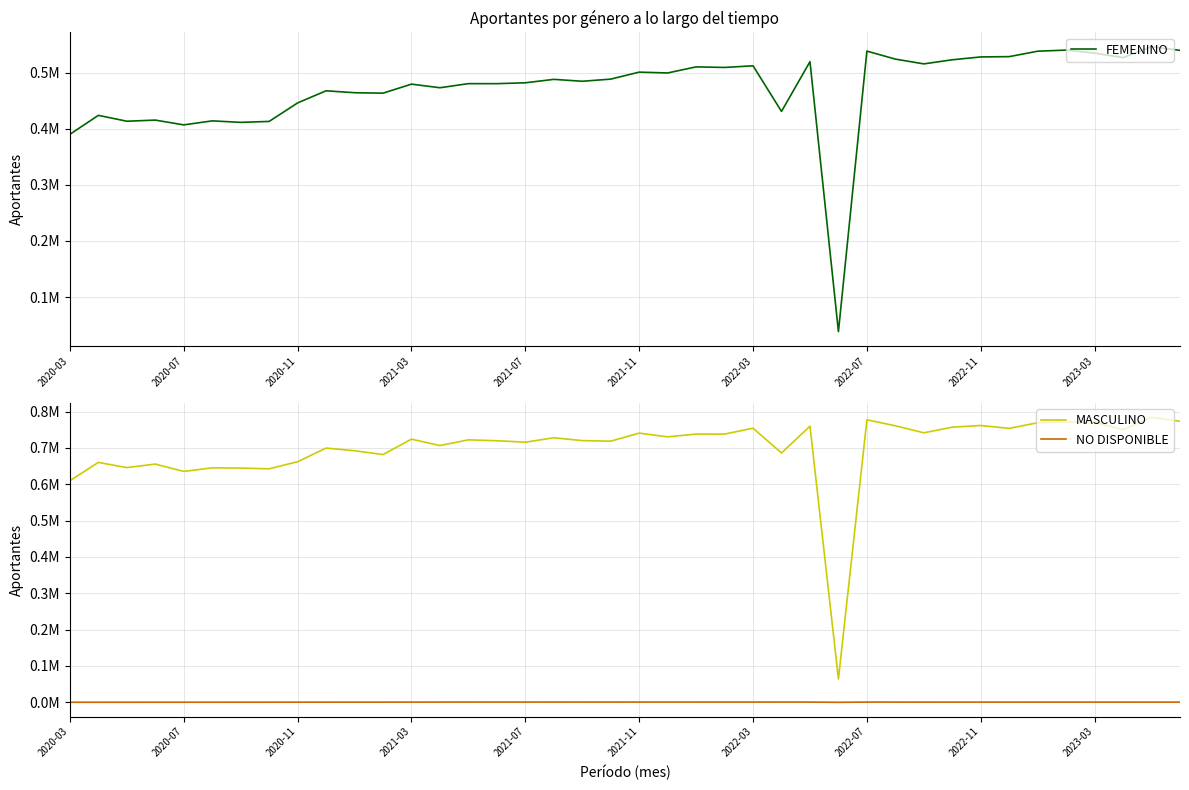

Which series has the largest range (max minus min)?

MASCULINO